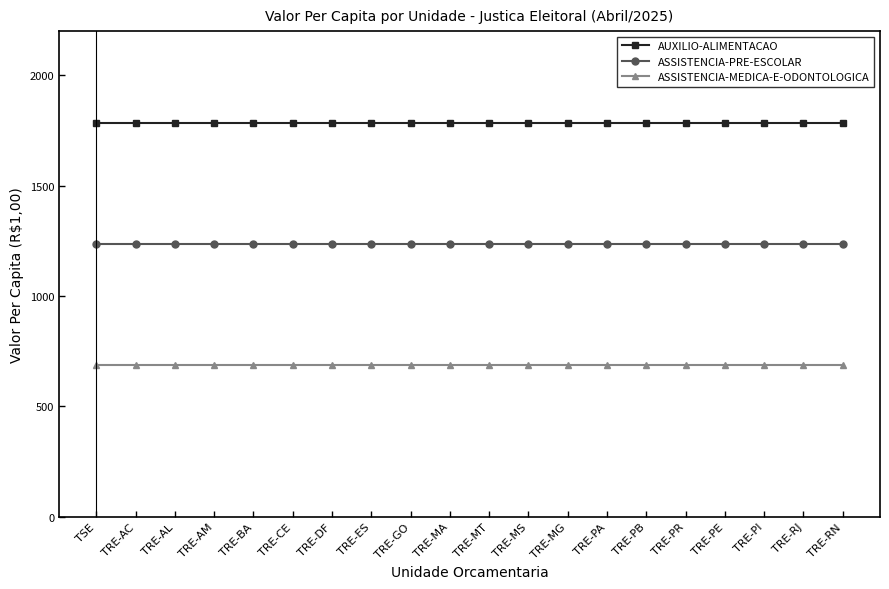

Does the chart display data point markers on the line(s)?

Yes